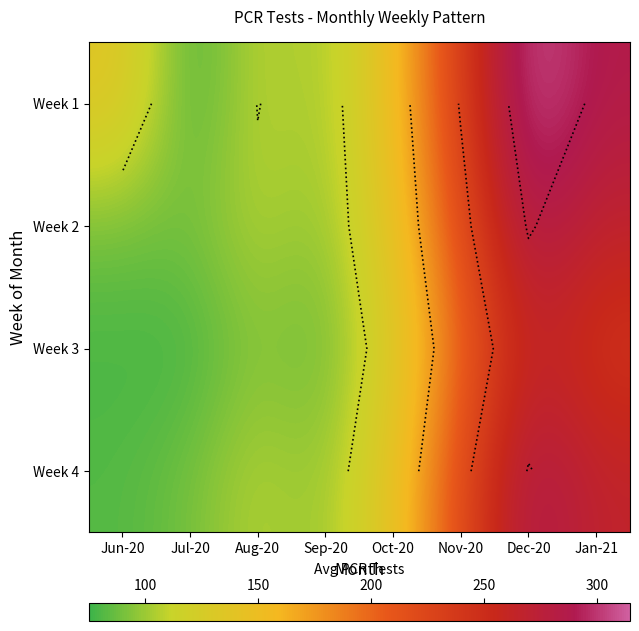

The value of Week 3 at Jan-21 is 241.3. True or false?

True